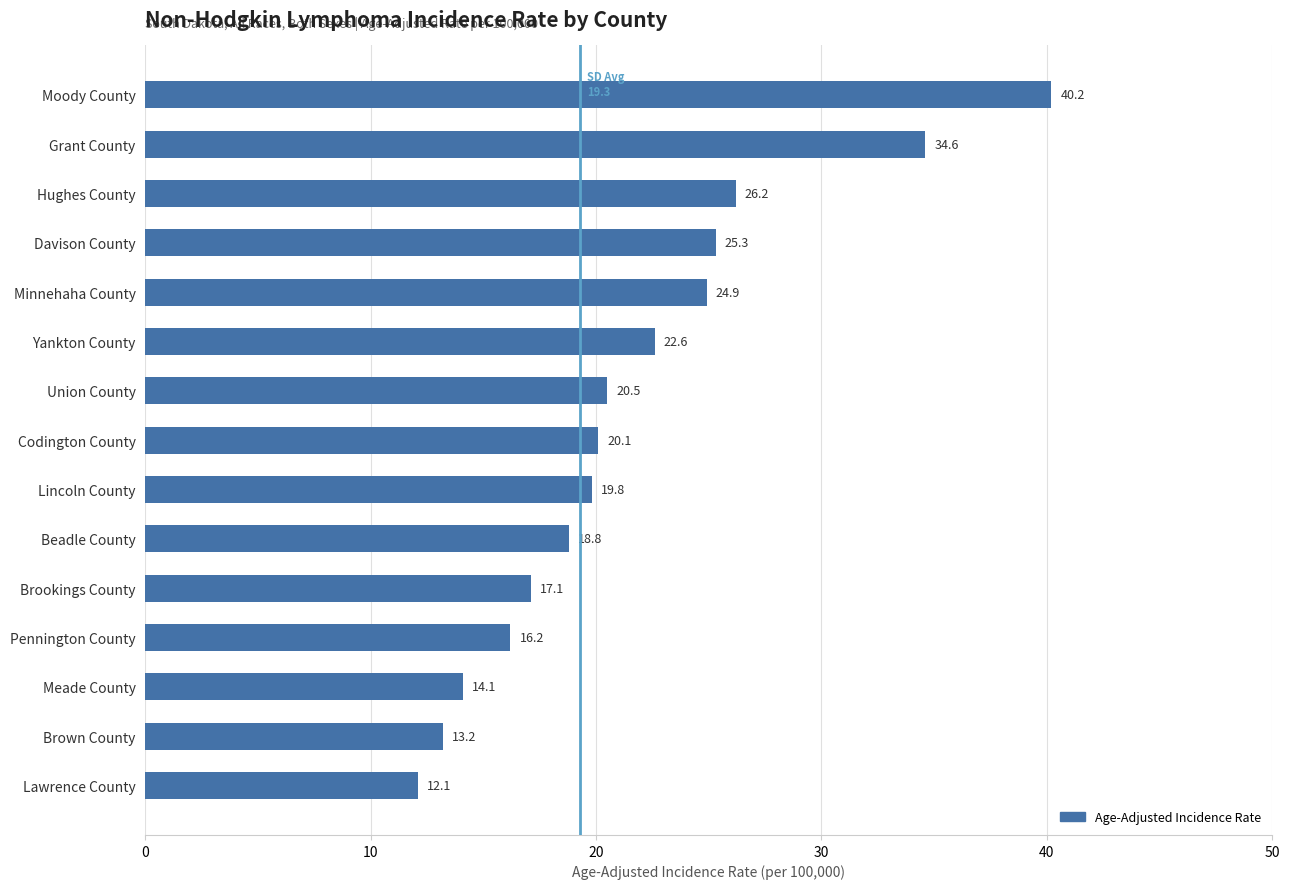

List the labels in order of value, largest first.

Moody County, Grant County, Hughes County, Davison County, Minnehaha County, Yankton County, Union County, Codington County, Lincoln County, Beadle County, Brookings County, Pennington County, Meade County, Brown County, Lawrence County